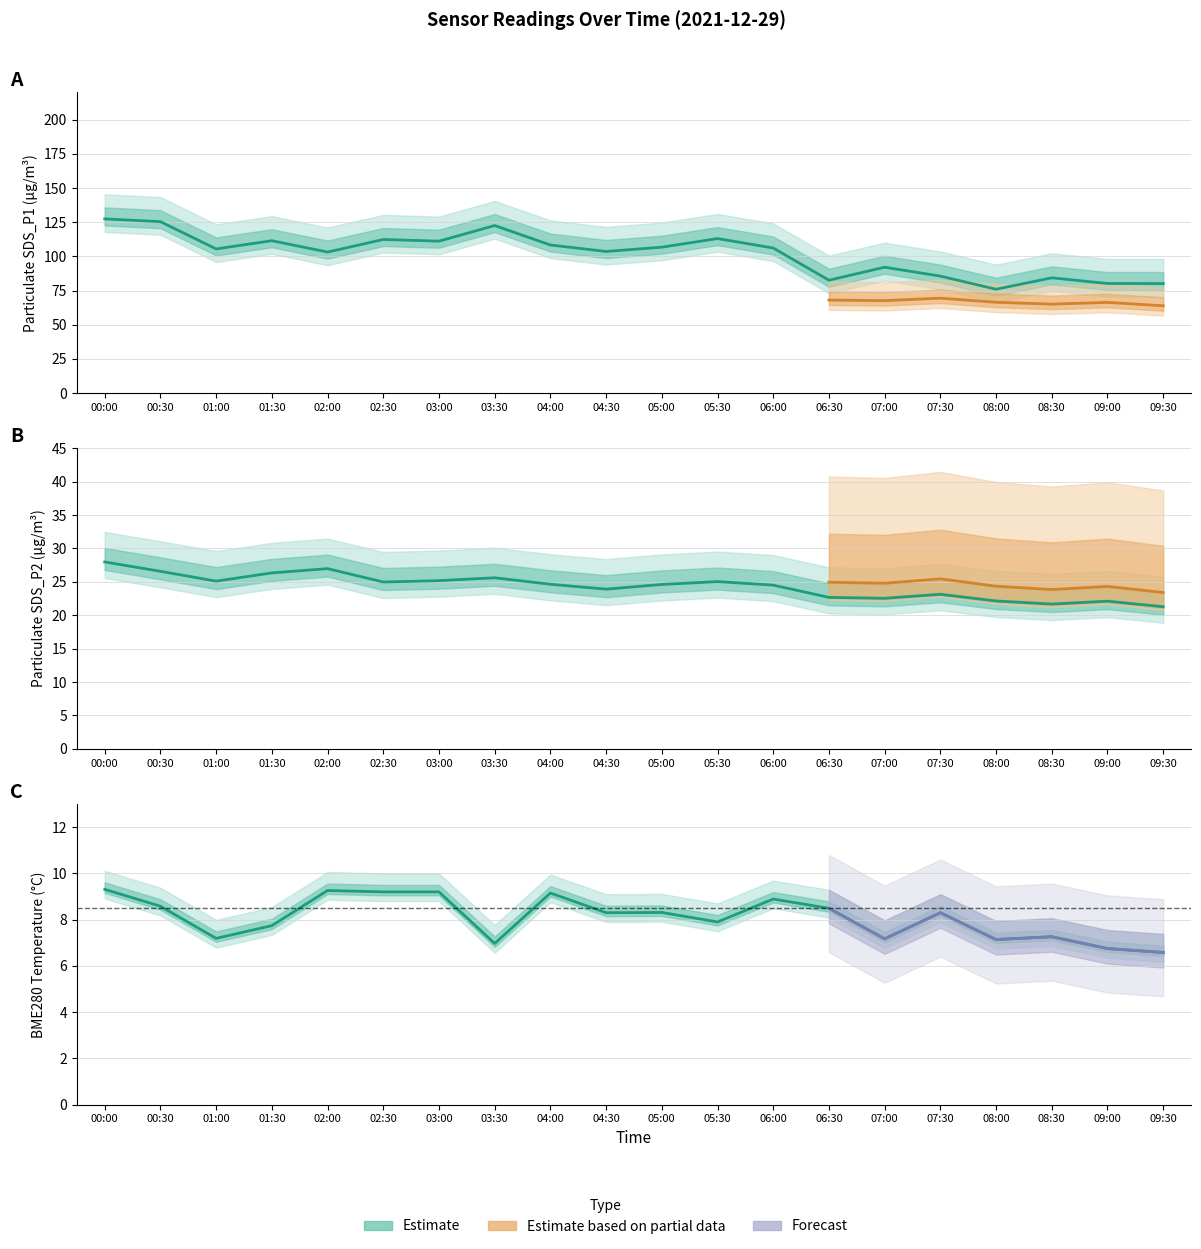

What value does the BME280_temperature series have at 04:30?

8.3